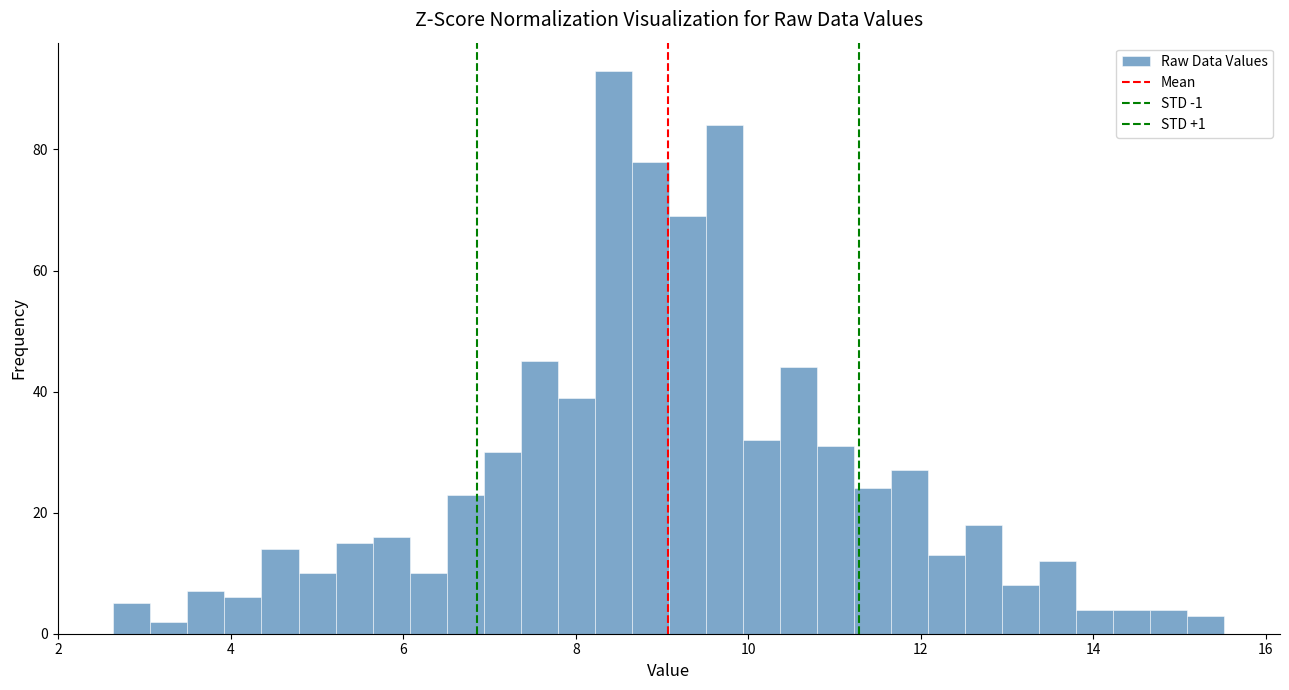

Around what value on the x-axis is the tallest bar? Give the approximate position of its centre, as read against the axis.

8.4